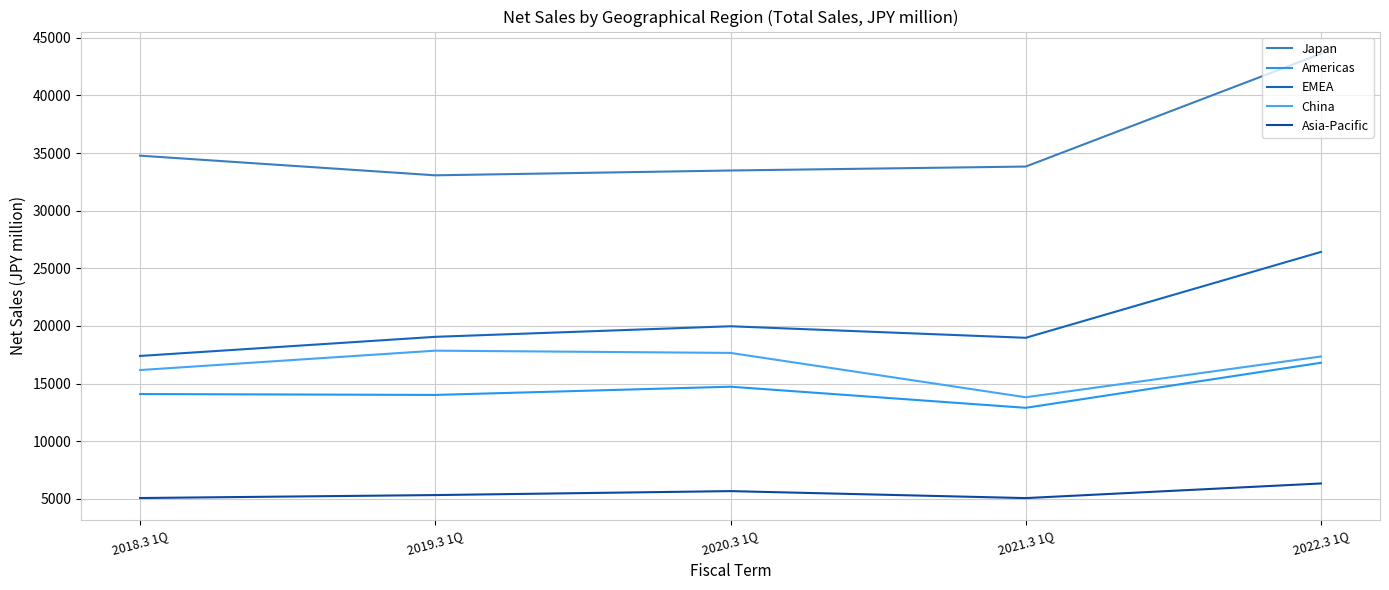

True or false: Asia-Pacific and Americas cross at least once.

False